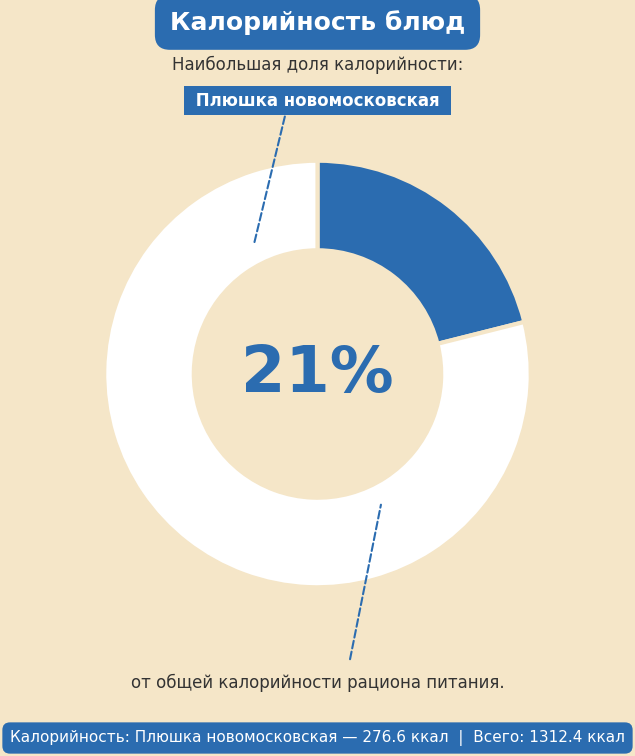

Is it true that Фрикадельки куриные is 29% of the pie?

False